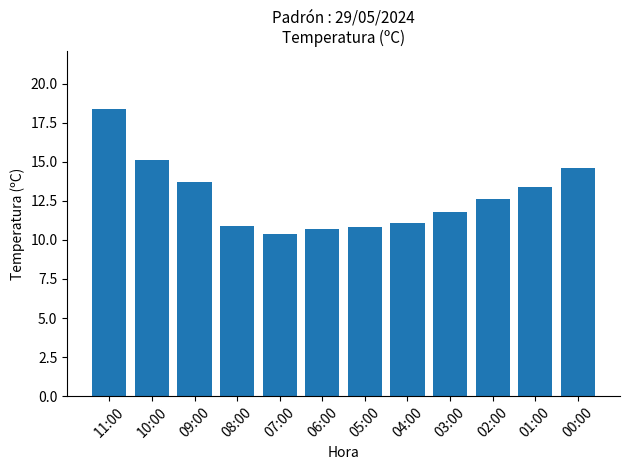

What value does the data have at 03:00?

11.8